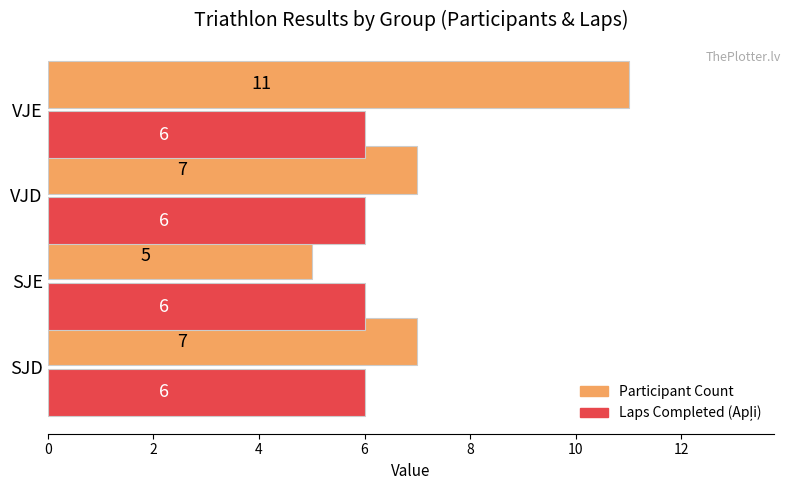

What is the maximum value shown in the chart?

11